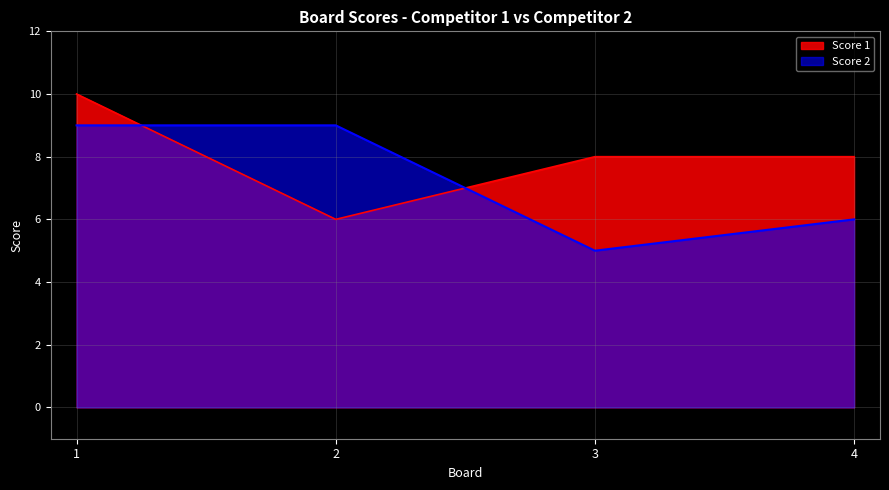

What is the difference between the maximum and minimum values in the Score 2 series?

4